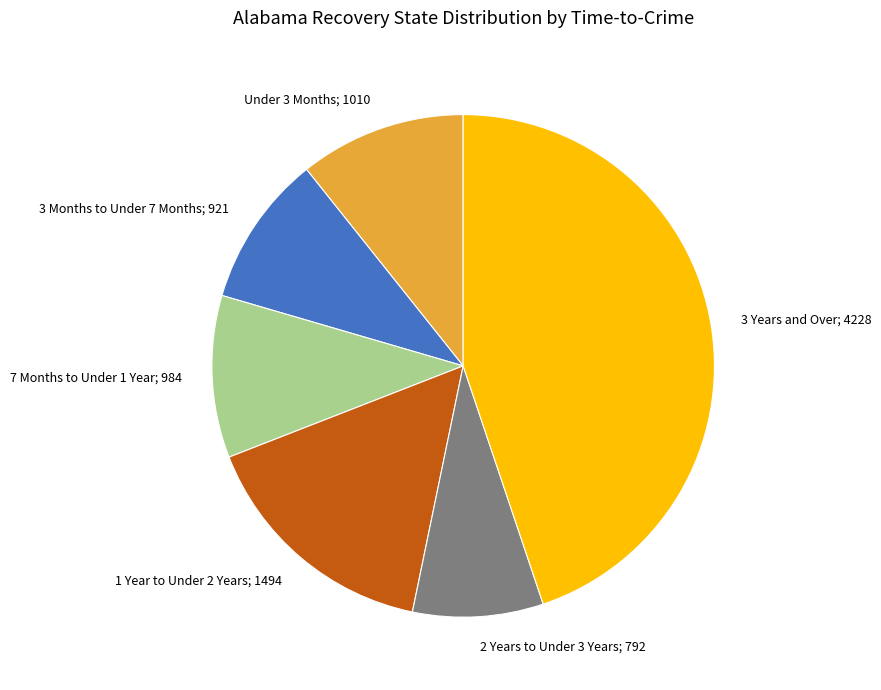

Do 2 Years to Under 3 Years; 792 and 3 Months to Under 7 Months; 921 together represent more than half of the pie?

No